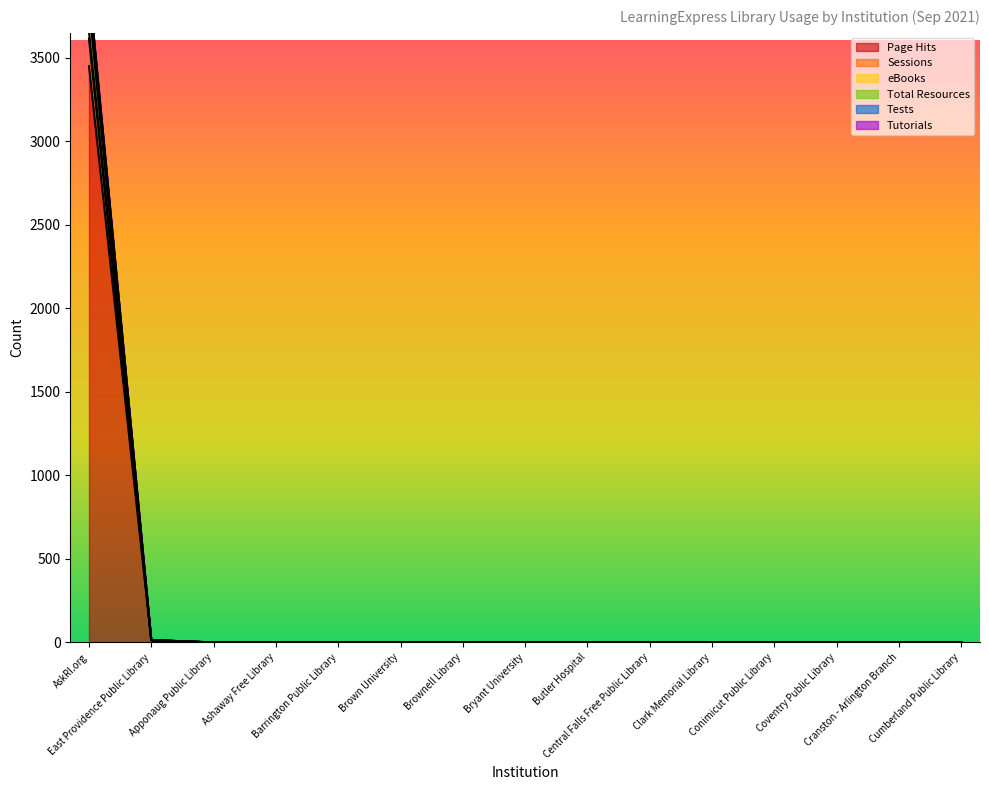

What is the difference between the maximum and minimum values in the Total Resources series?

3924